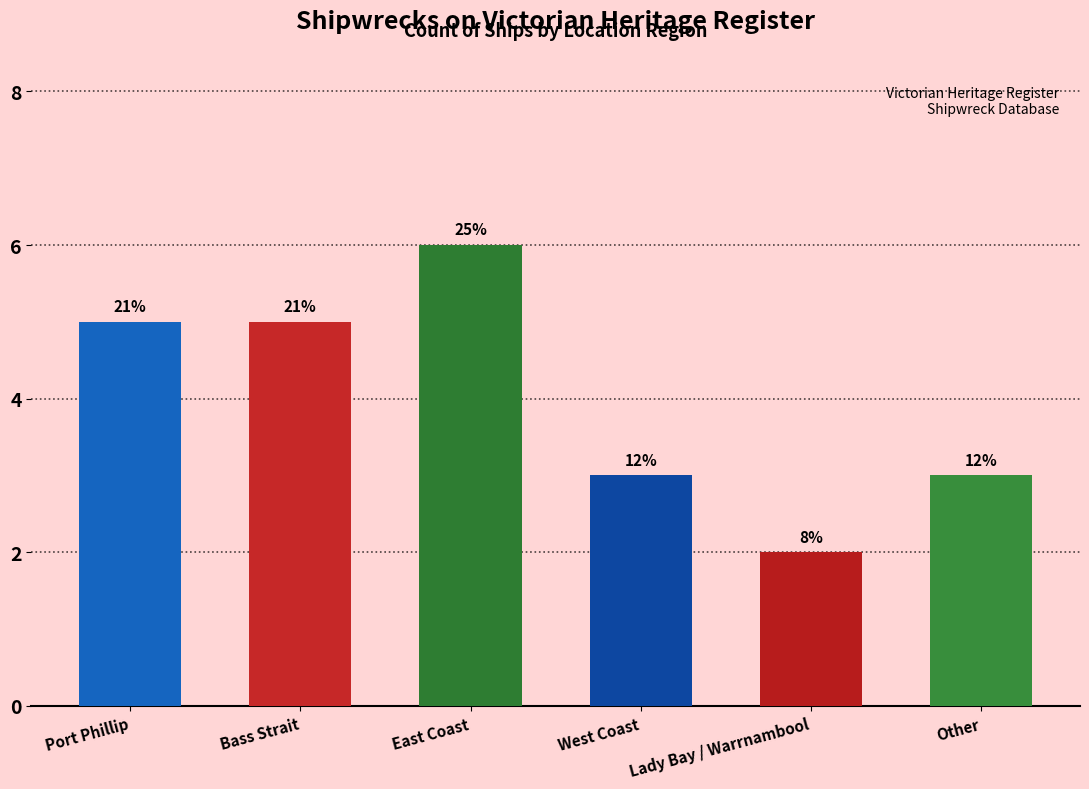

Are the bars horizontal?

No